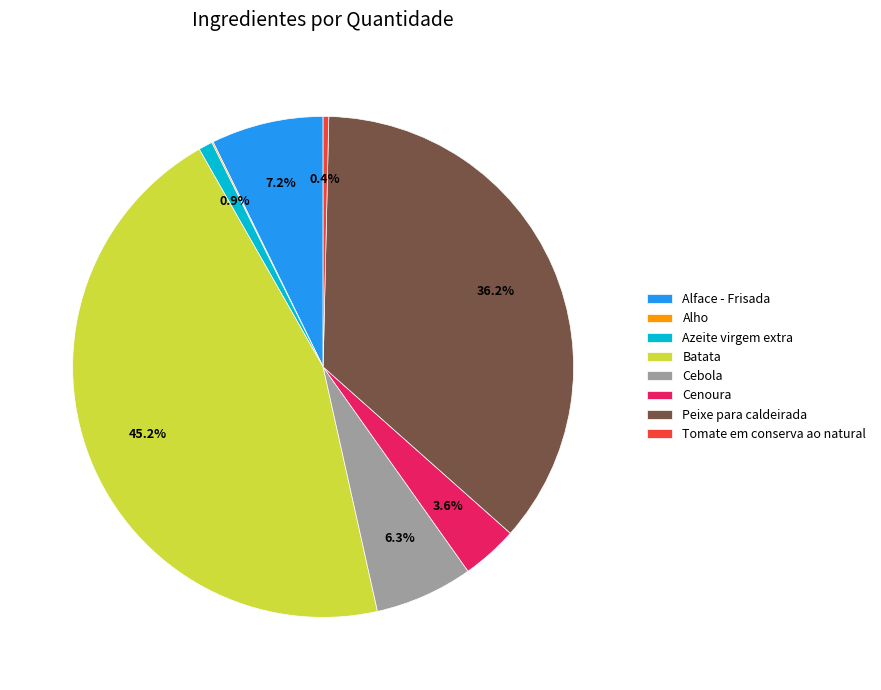

Which category has the biggest portion of the pie?

Batata